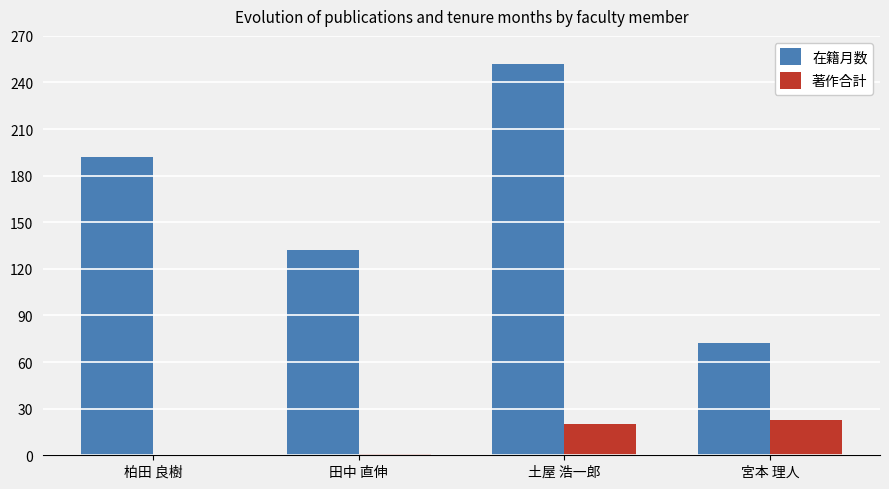

What is the sum of all 在籍月数 values?

648